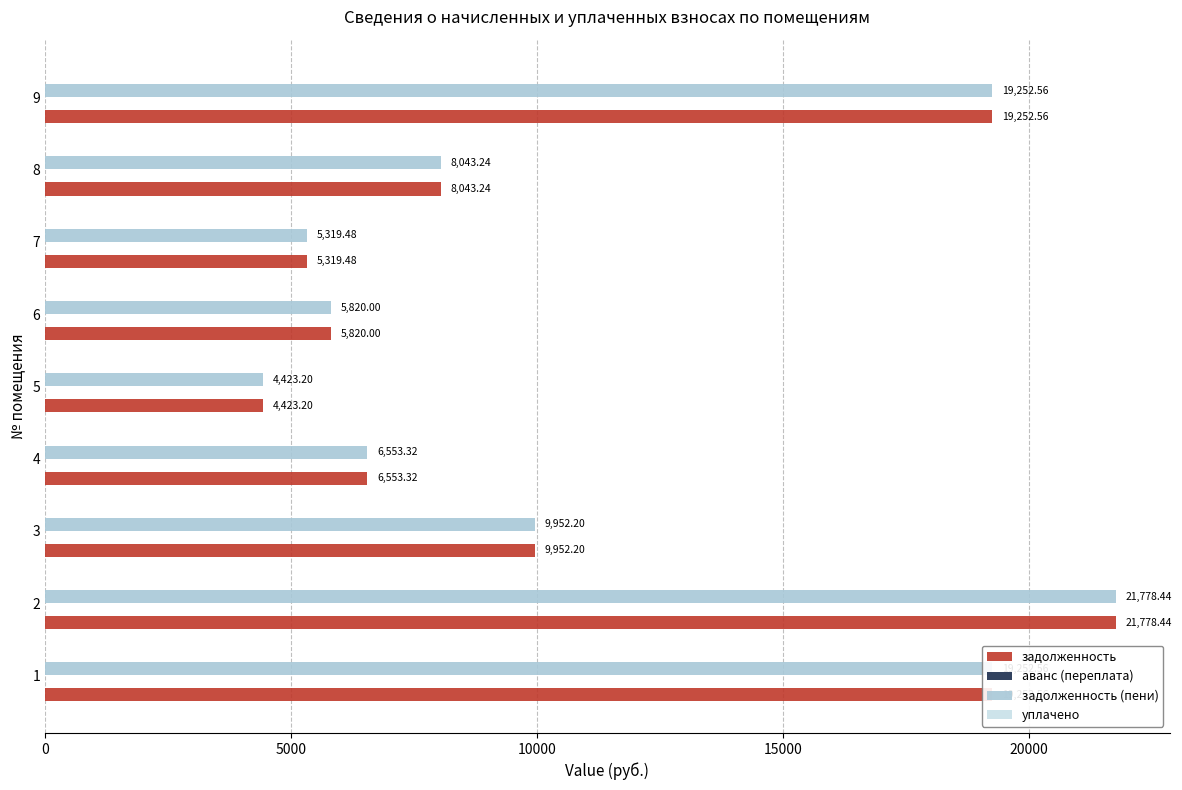

Is the value of задолженность (пени) at 3 greater than the value of задолженность at 4?

Yes